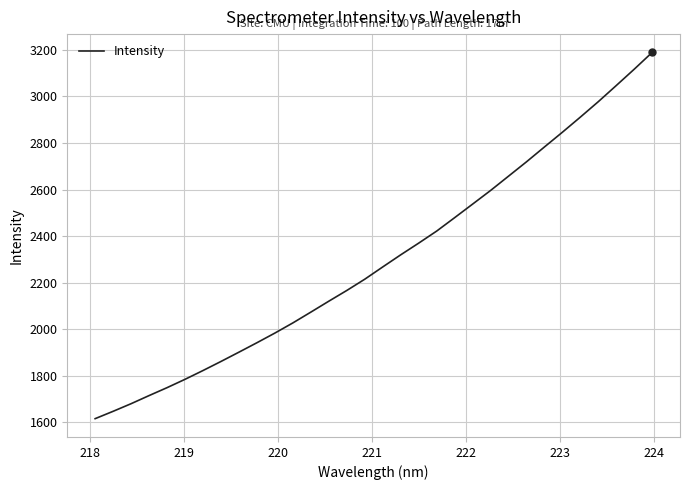

What is the maximum value shown in the chart?

3189.4